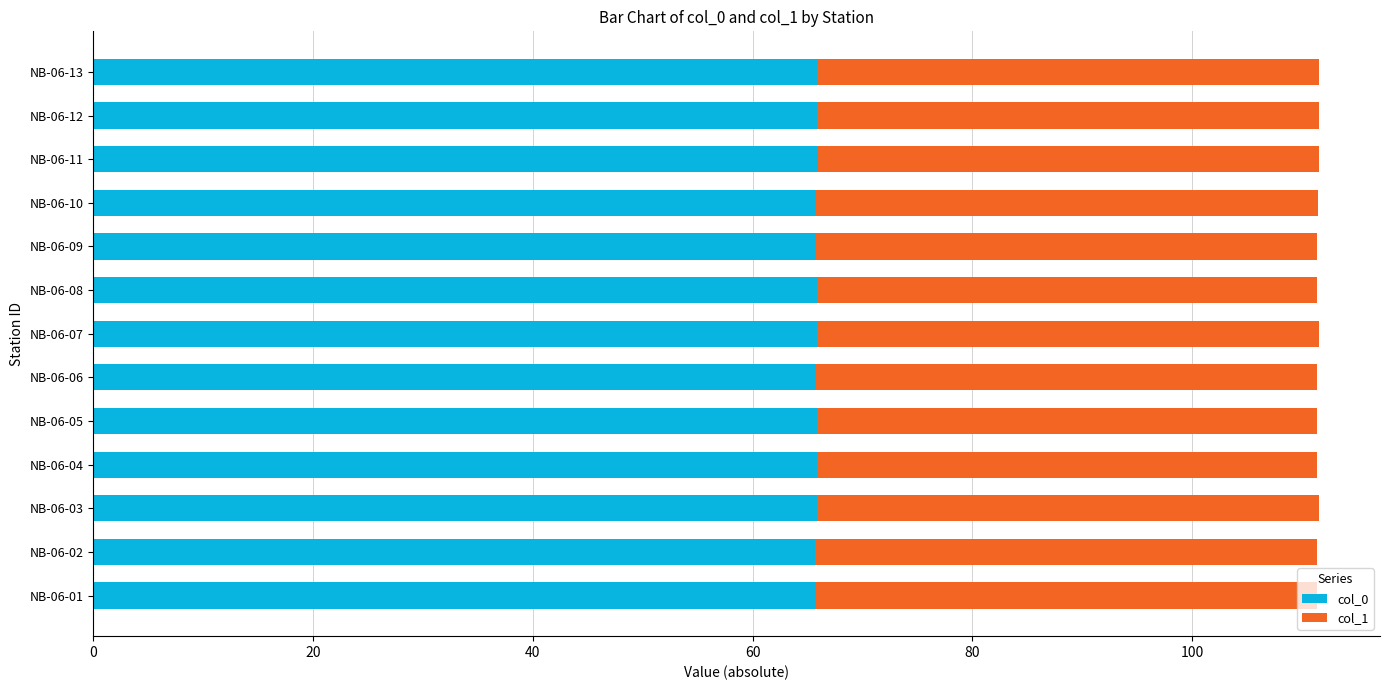

The value of col_0 at NB-06-09 is 29.4. True or false?

False